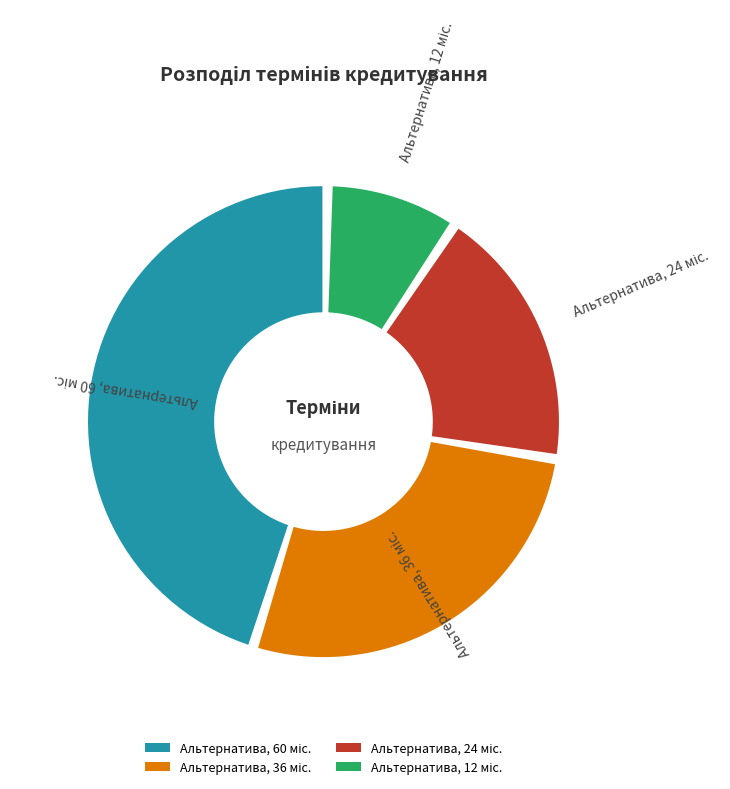

How many slices are in this pie chart?

4